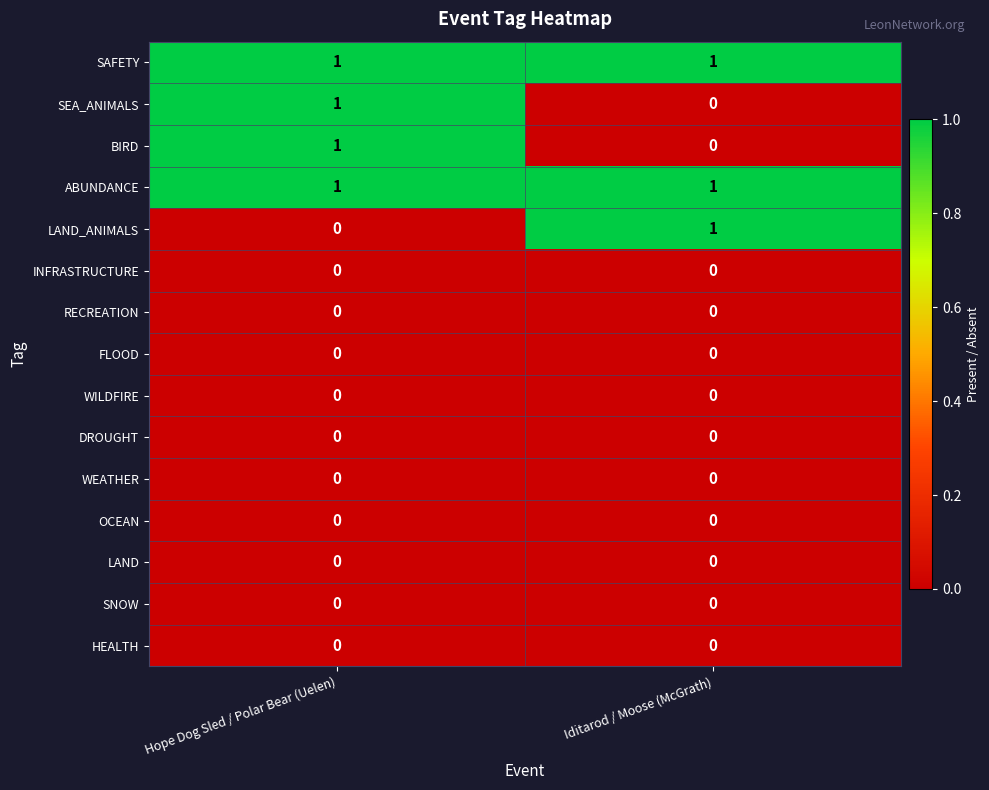

Count the number of categories in the chart.

2